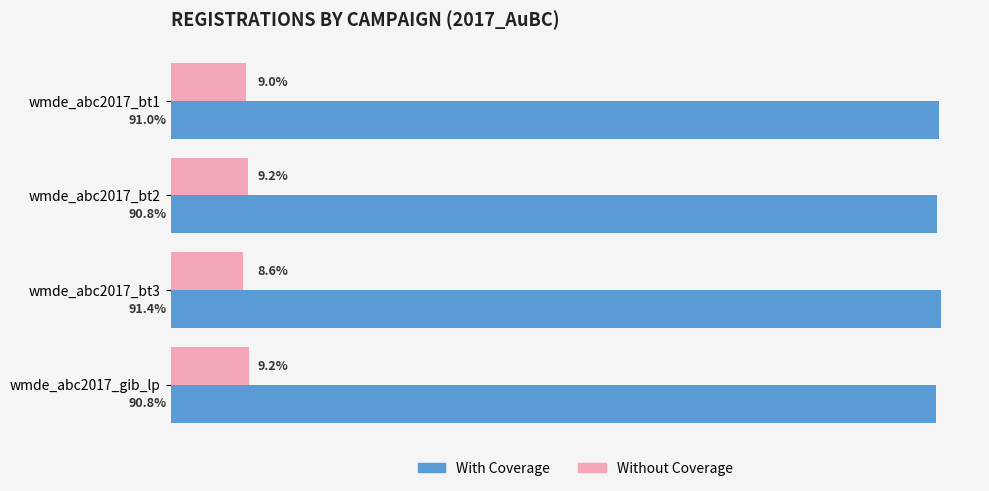

Is the value of With Coverage at wmde_abc2017_bt3 greater than the value of Without Coverage at wmde_abc2017_bt3?

Yes